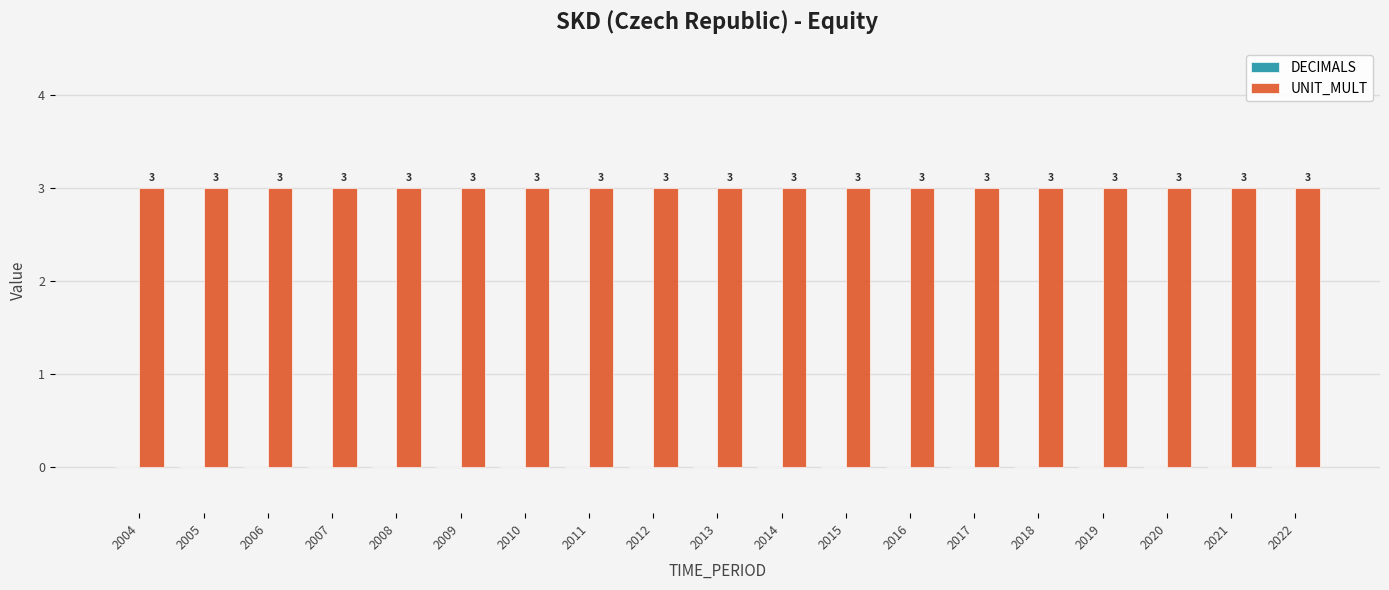

Which series has the largest total across all categories?

UNIT_MULT